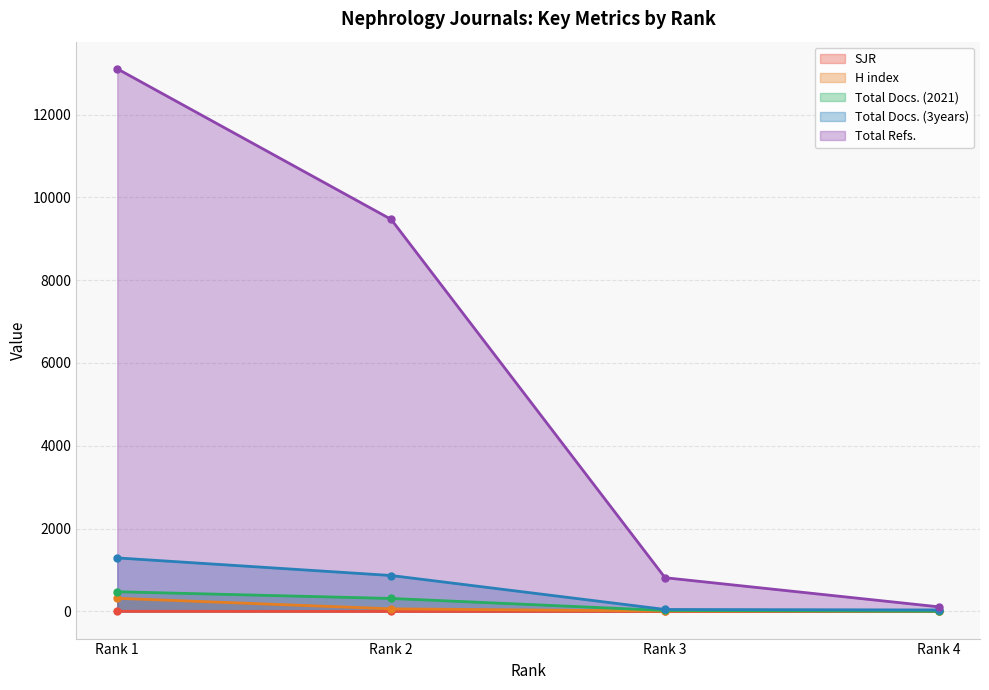

At Rank 4, list the series in order from smallest to largest.

SJR, Total Docs. (2021), H index, Total Docs. (3years), Total Refs.